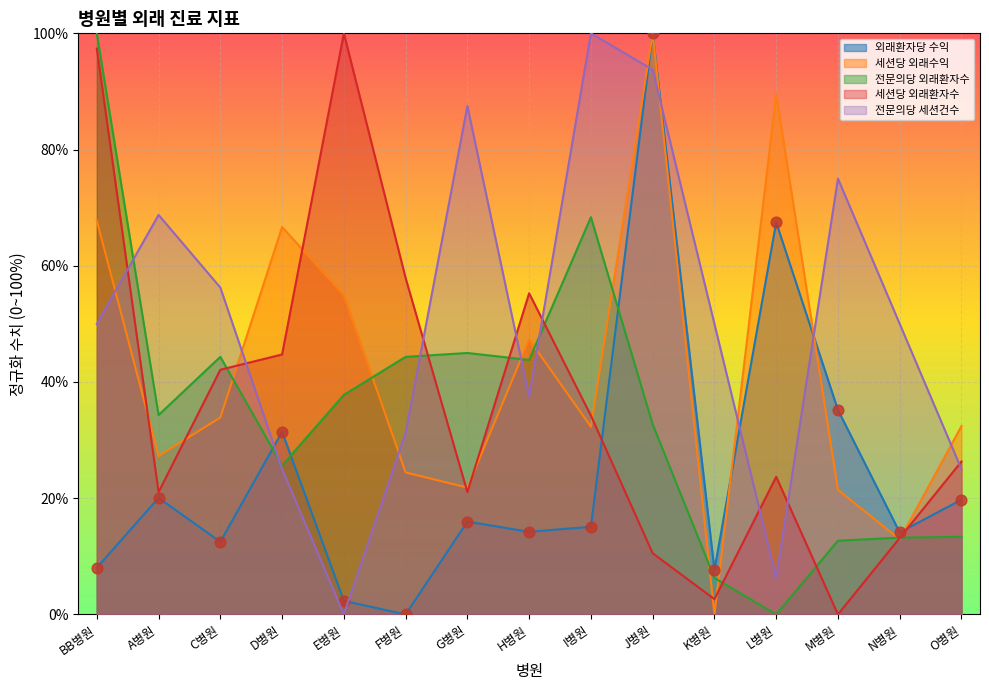

What are all the series names shown in the legend?

외래환자당 수익, 세션당 외래수익, 전문의당 외래환자수, 세션당 외래환자수, 전문의당 세션건수